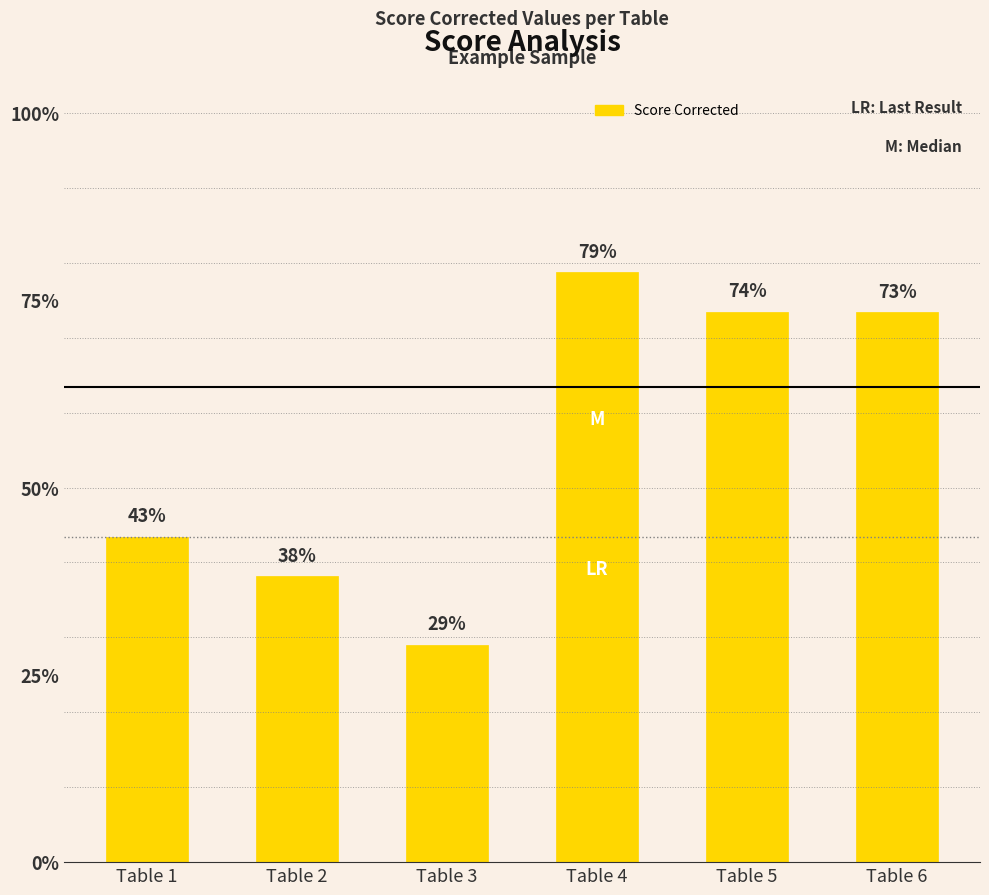

Are the bars horizontal?

No